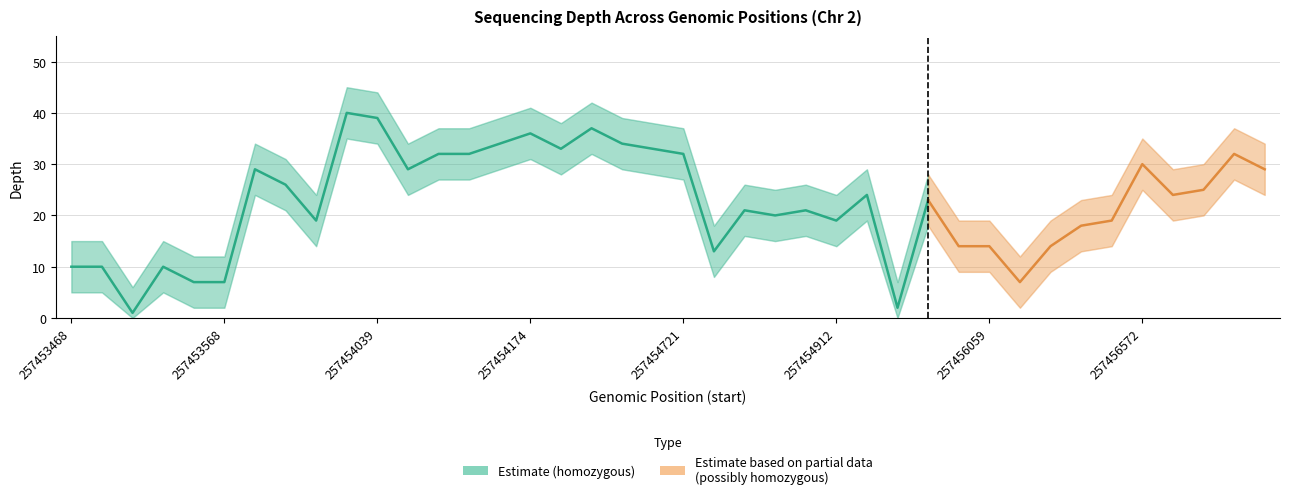

The value of depth_lower at 257456398 is 13. True or false?

True